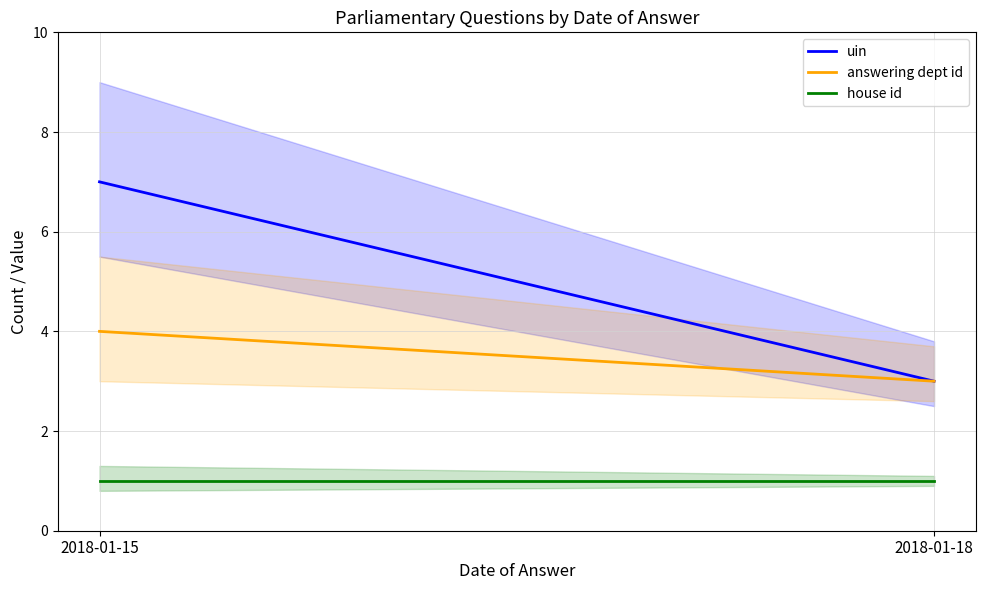

What is the value of the house id point at the 1st from the left?

1